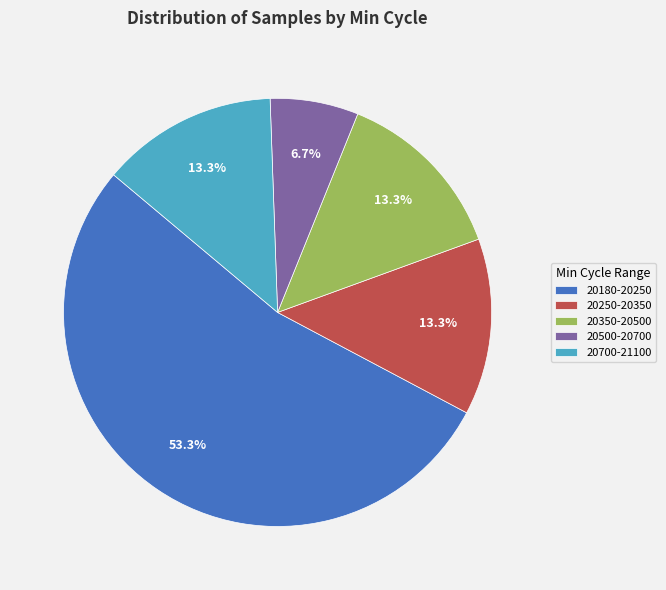

To the nearest percent, what is the average slice percentage?

20%